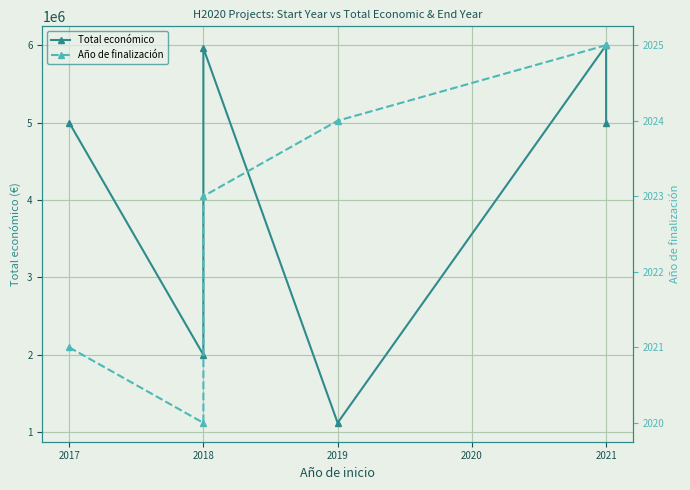

What is the value of the Año de finalización point at the 4th from the left?

2024